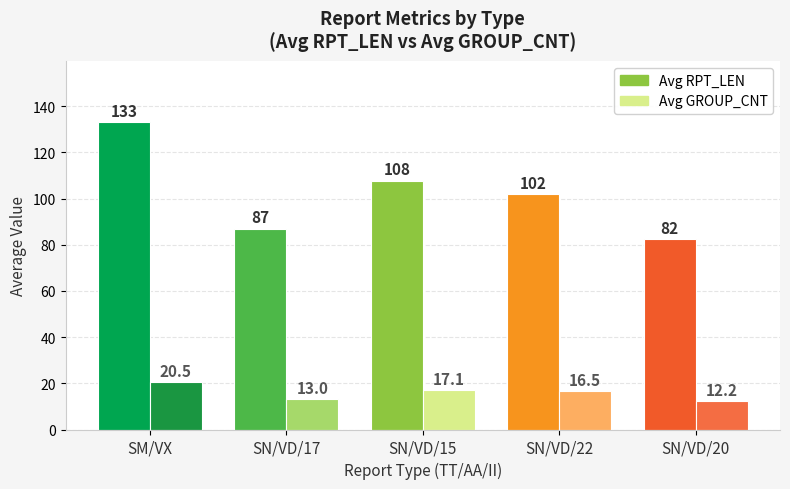

Is the value of Avg GROUP_CNT at SM/VX greater than the value of Avg RPT_LEN at SM/VX?

No